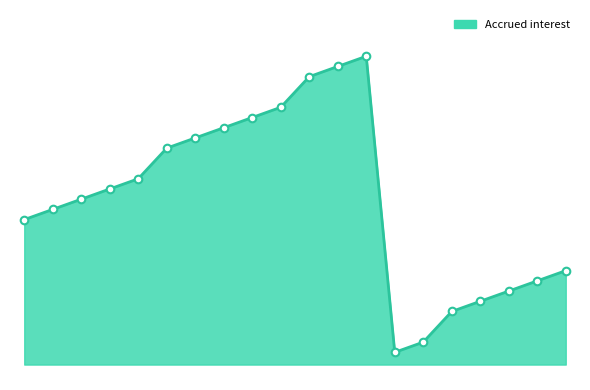

What is the change in value from 2020-11-18 to 2020-11-20?

+0.2